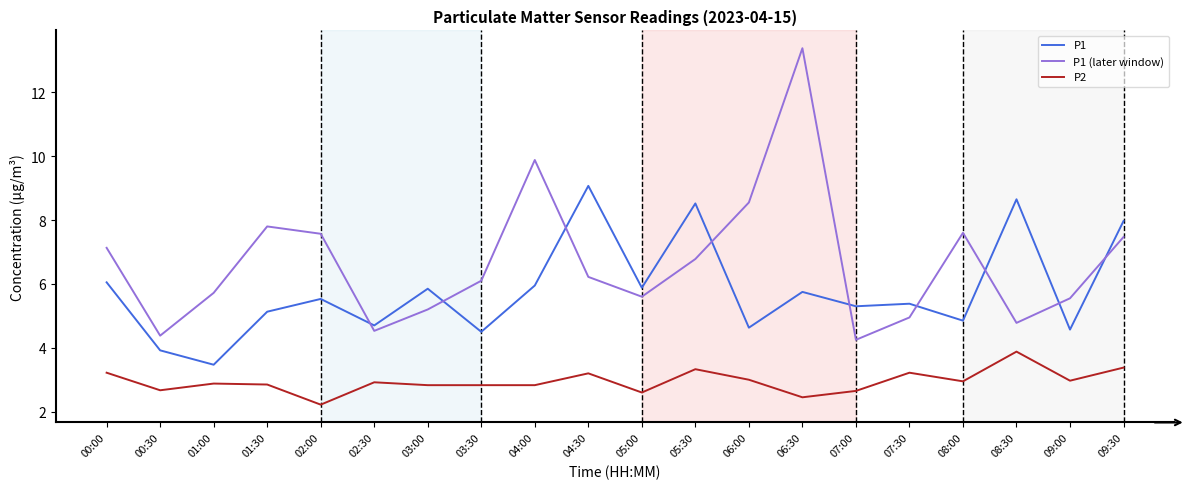

Where is the first local minimum for P1 (later window)?

00:30